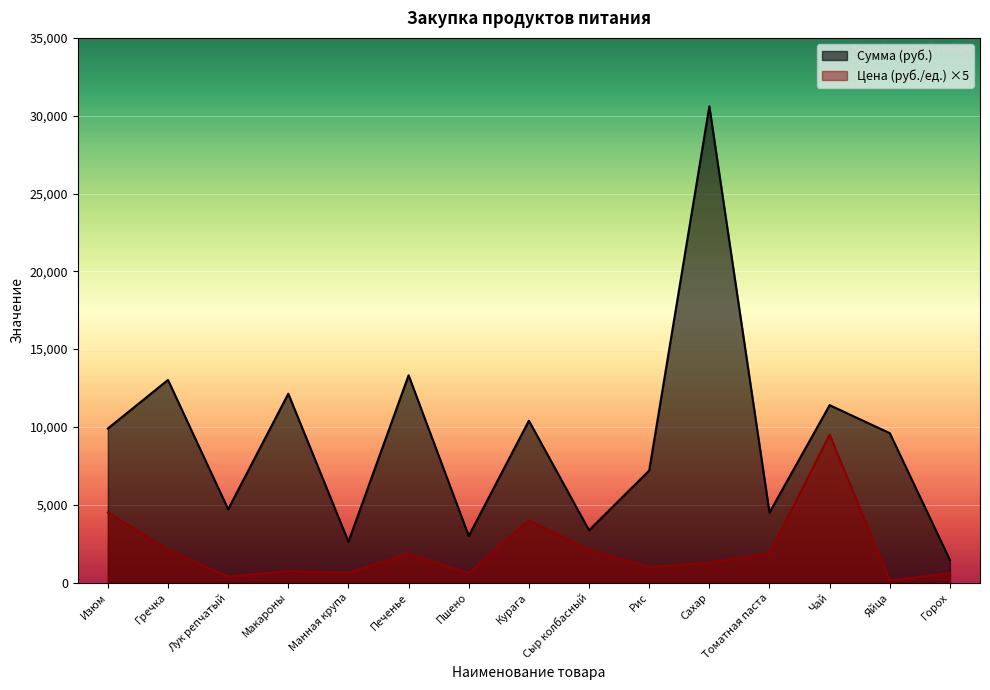

What is the sum of the Цена (руб./ед.) values at Манная крупа and Изюм?

5125